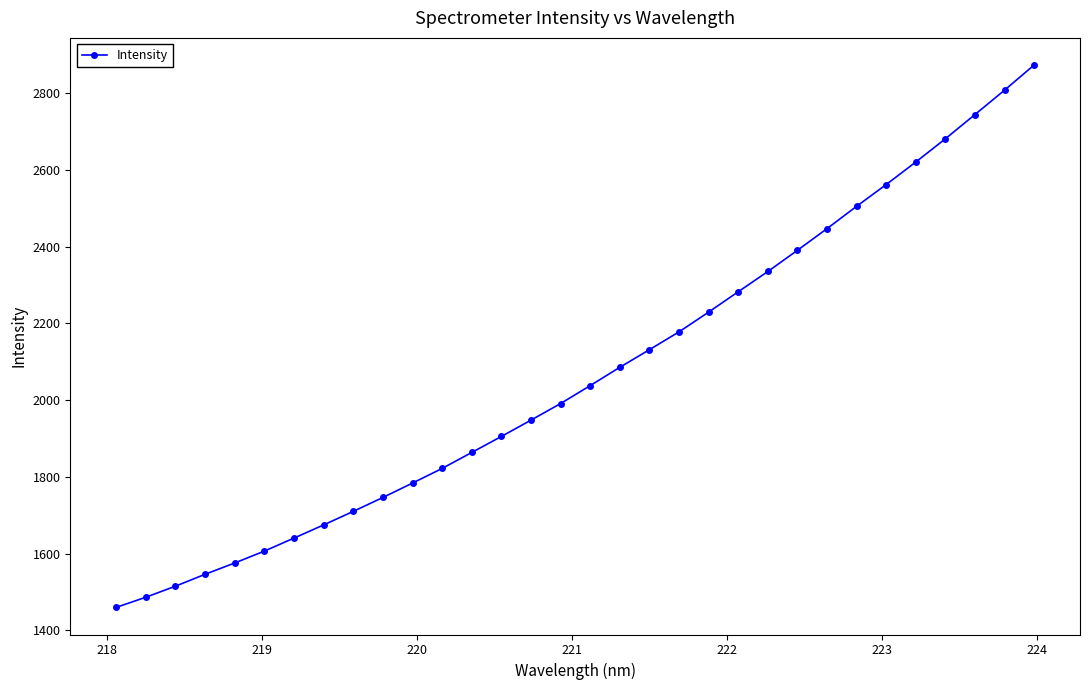

What is the value of the 4th point from the left?

1546.3